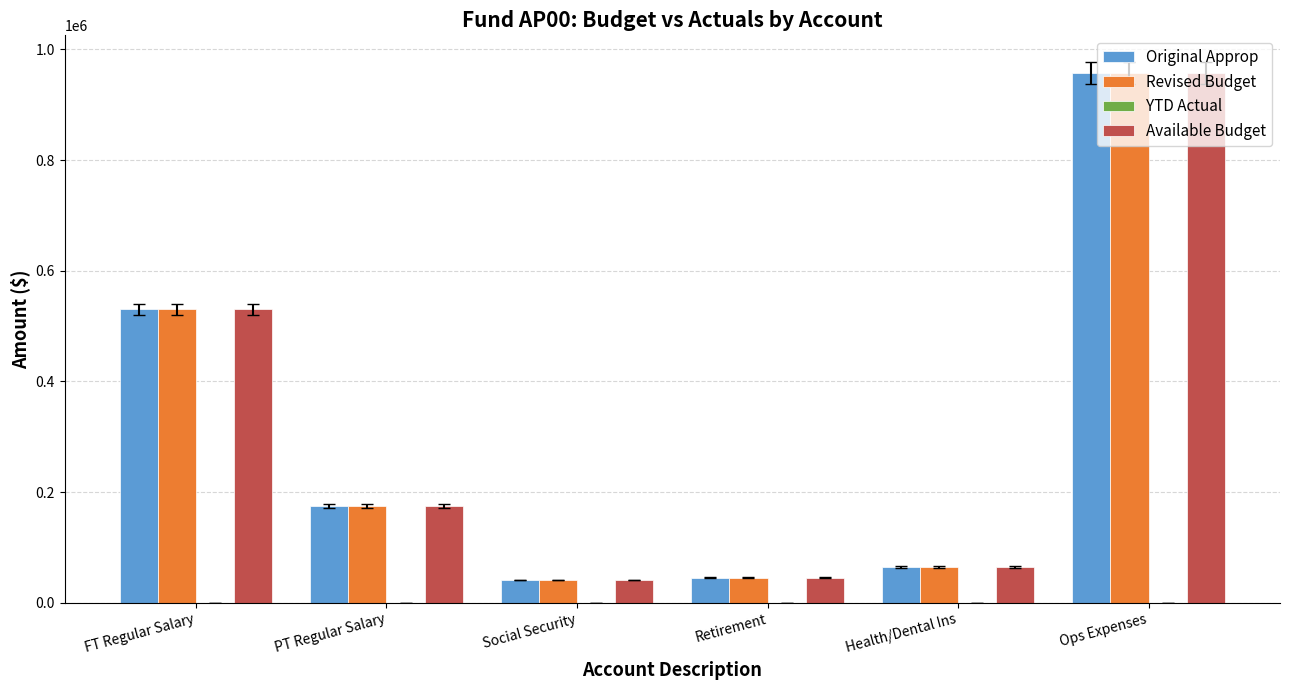

What is the difference between the maximum and second lowest values in the Original Approp series?

912480.9